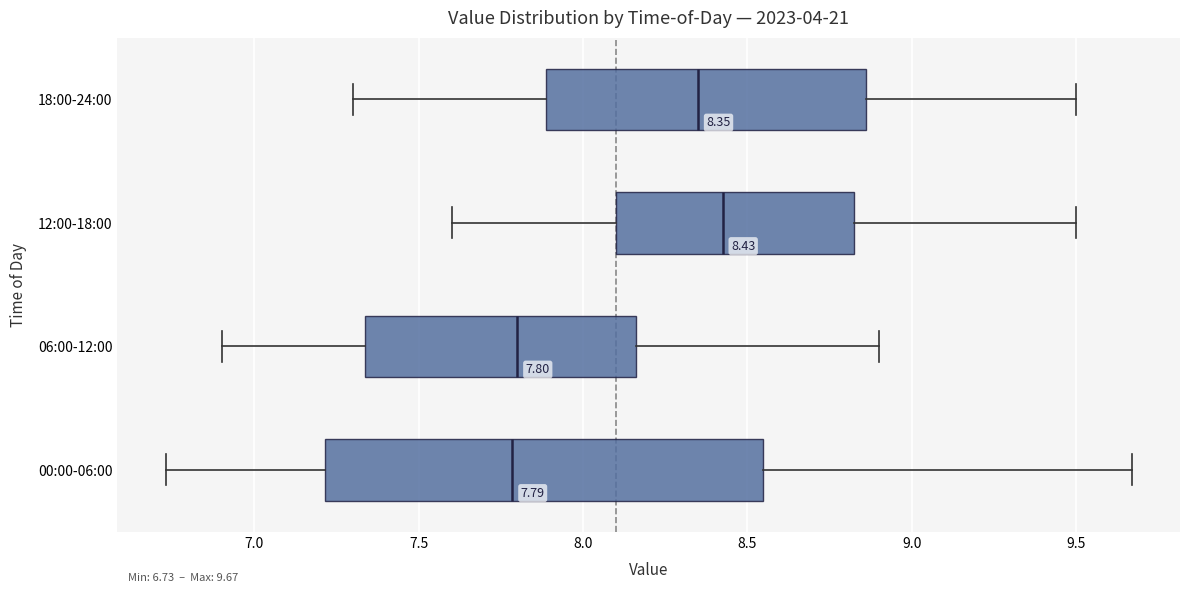

Comparing the boxes themselves (not the whiskers), which one is the widest?

00:00-06:00